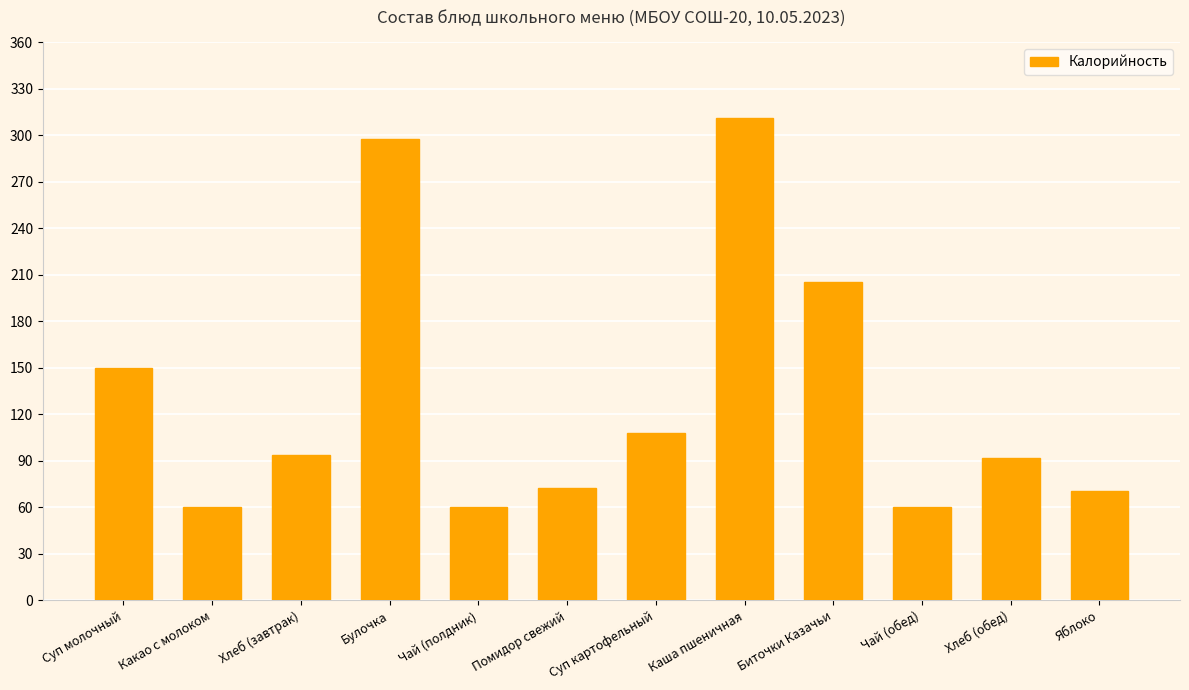

What is the difference between the second highest and second lowest values?

238.0